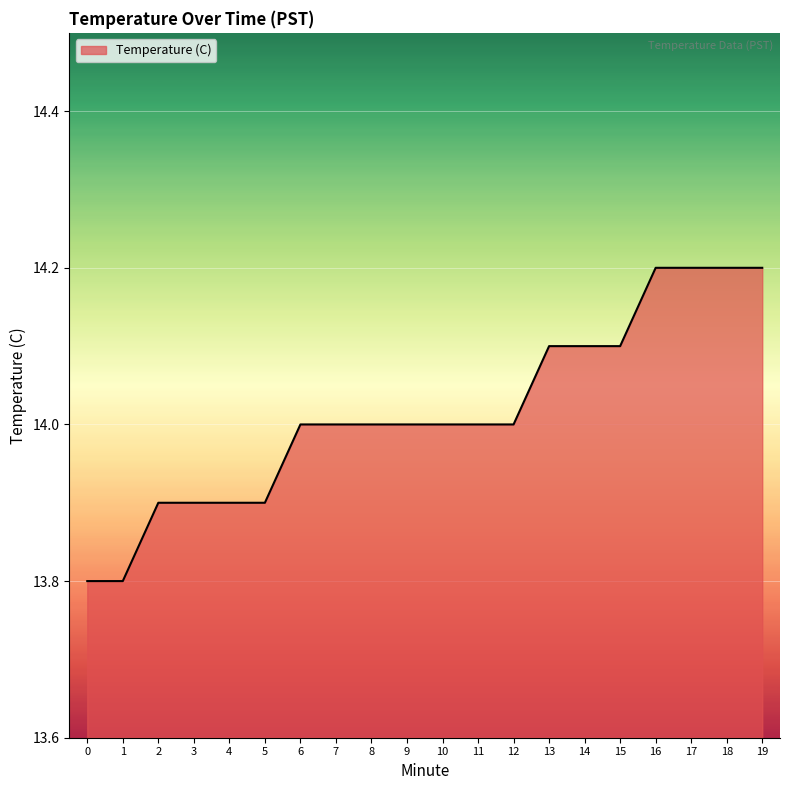

What is the difference between the maximum and minimum values?

0.4